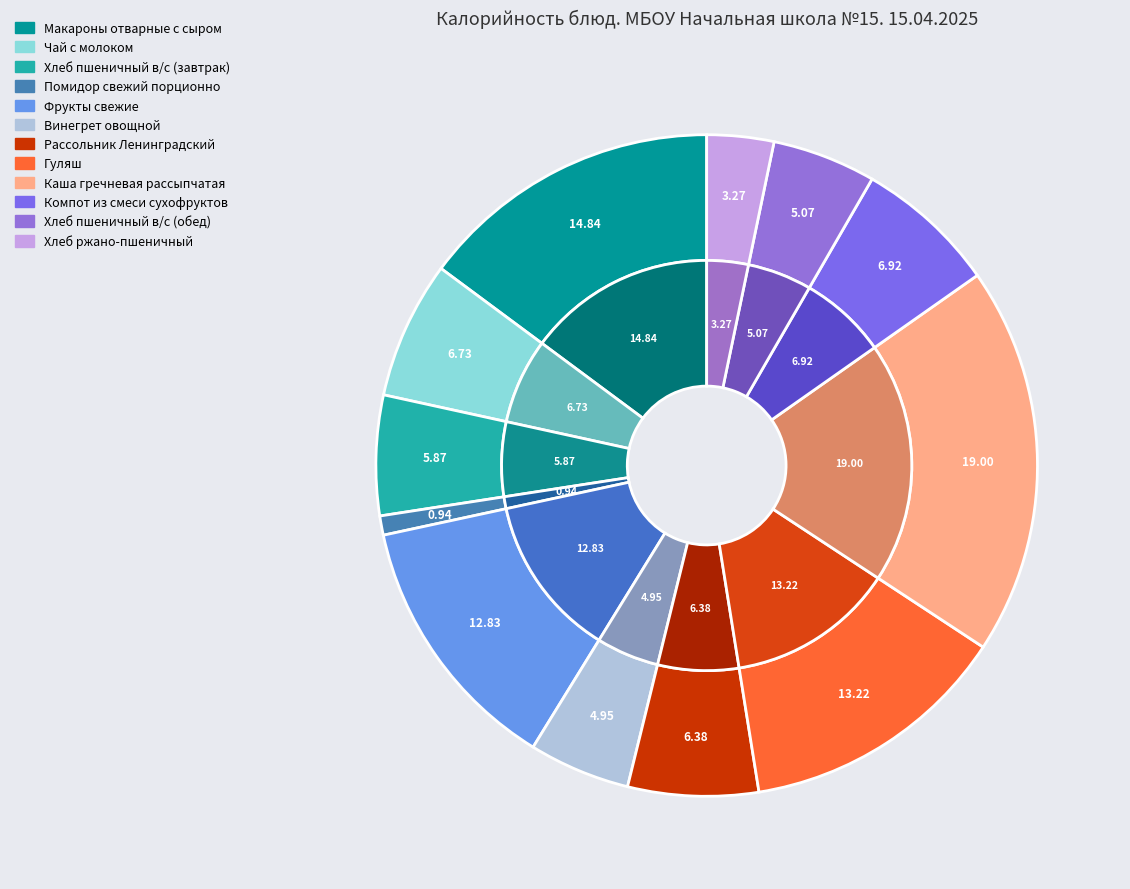

Rank the categories by value from highest to lowest.

Каша гречневая рассыпчатая, Макароны отварные с сыром, Гуляш, Фрукты свежие, Компот из смеси сухофруктов, Чай с молоком, Рассольник Ленинградский, Хлеб пшеничный в/с (завтрак), Хлеб пшеничный в/с (обед), Винегрет овощной, Хлеб ржано-пшеничный, Помидор свежий порционно